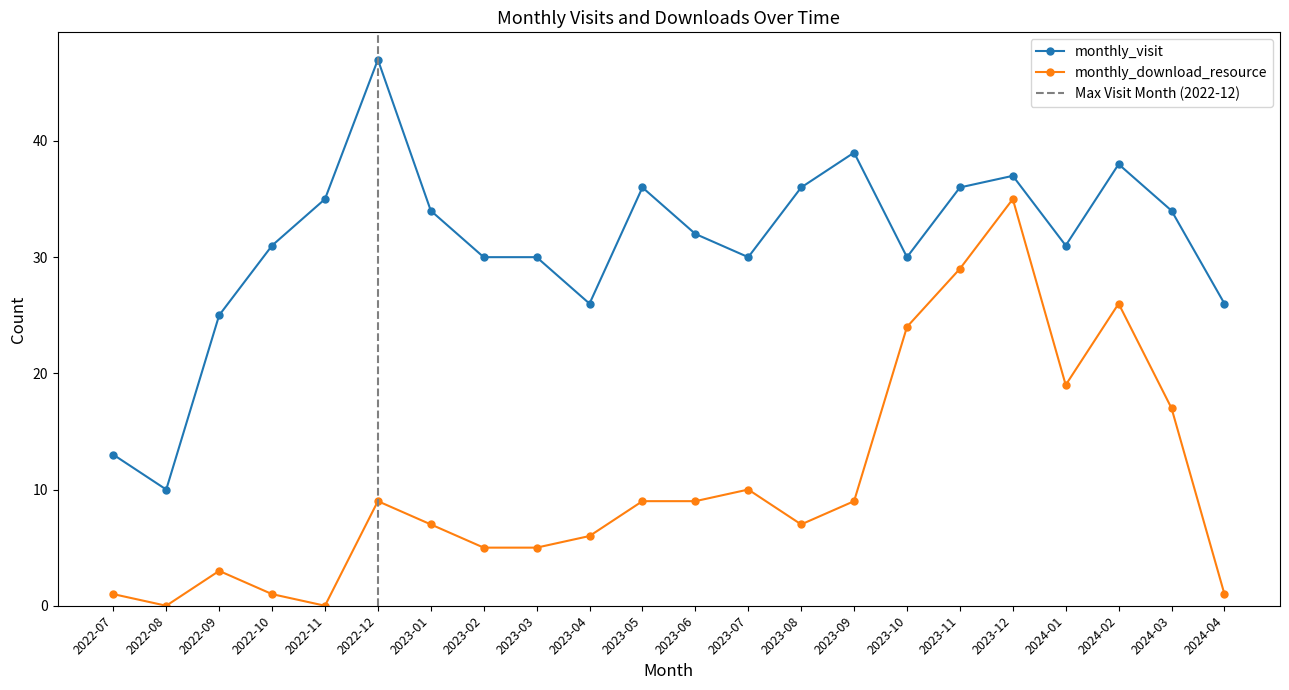

At which label is monthly_visit closest to 28?

2023-02